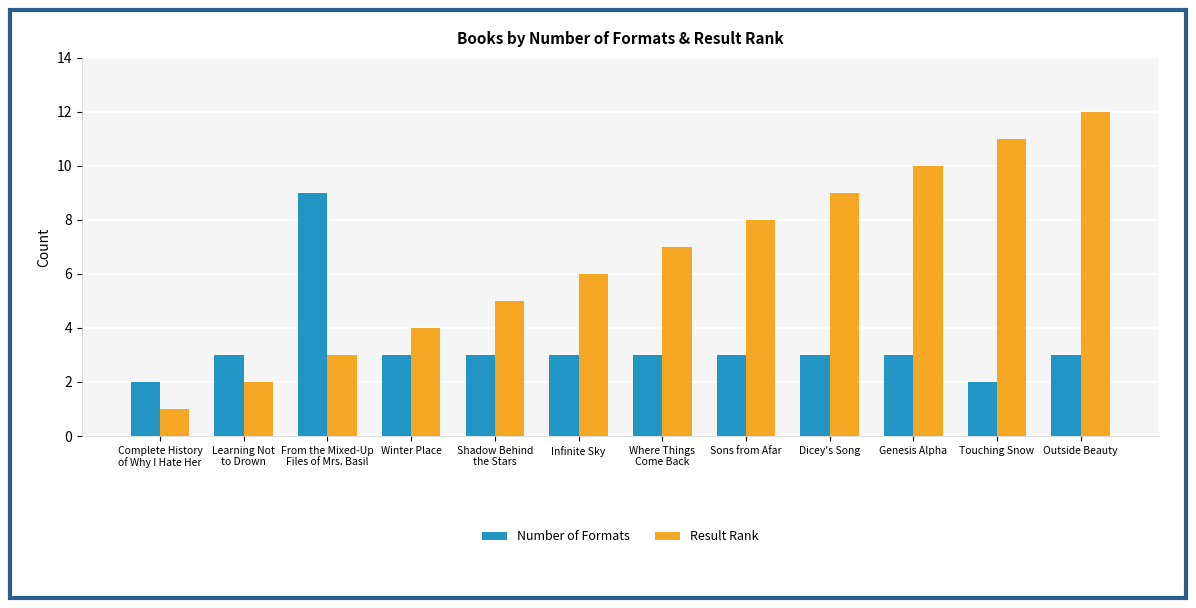

Which series has the largest range (max minus min)?

Result Rank